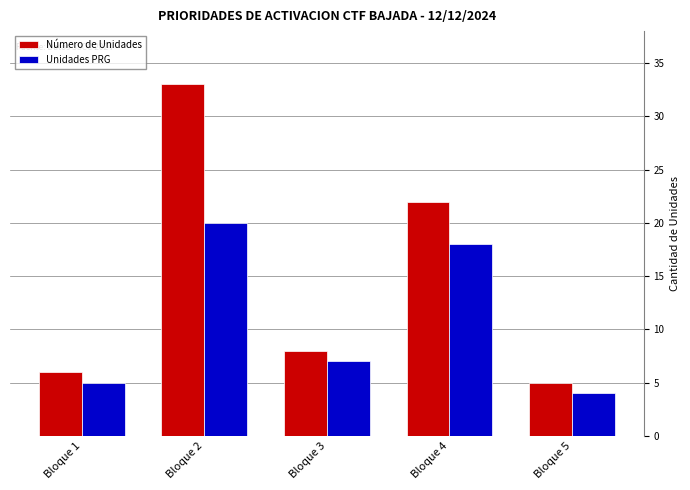

Reading left to right, extract all data points from this chart.

Número de Unidades: 6	33	8	22	5
Unidades PRG: 5	20	7	18	4